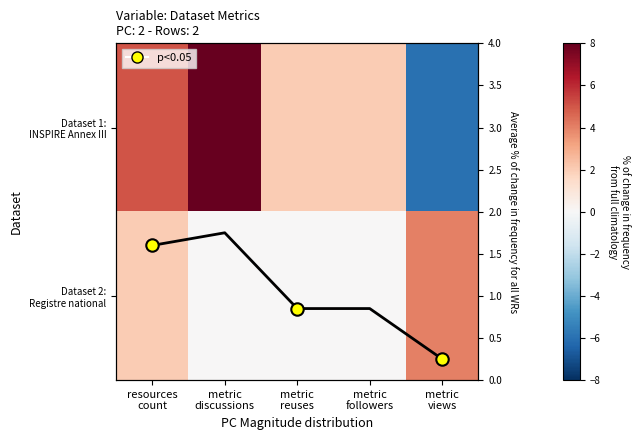

What is the difference between the highest and lowest values at metric
views?

10.0